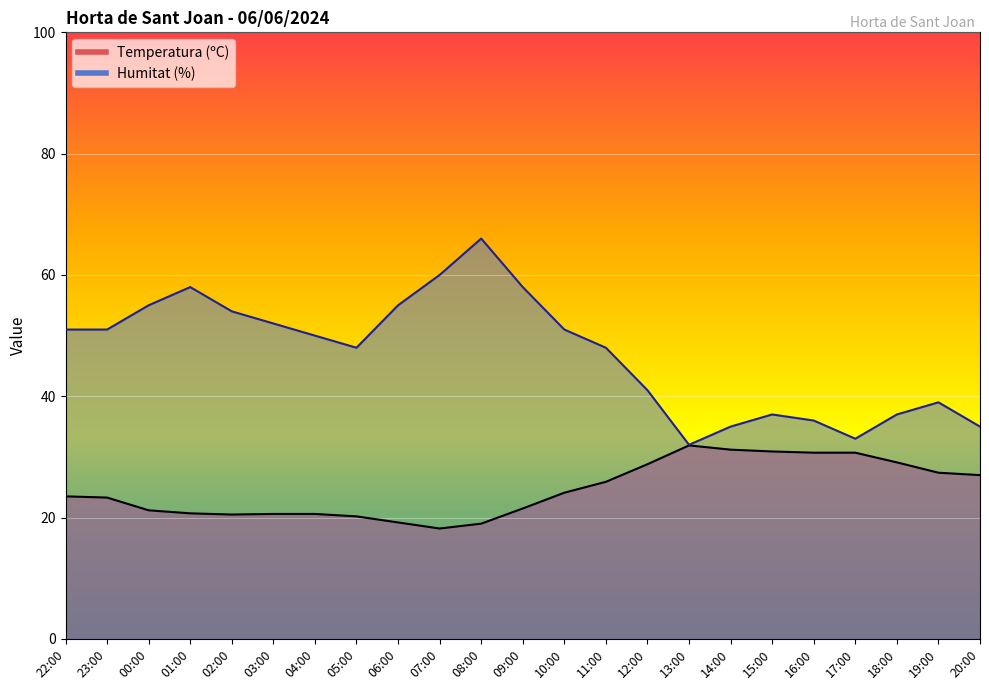

At which category does the chart reach its peak across all series?

08:00